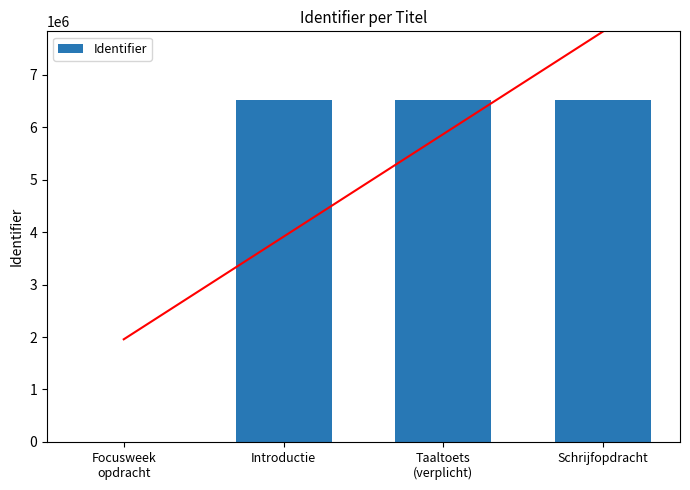

At which label is the value closest to 3260796?

Introductie